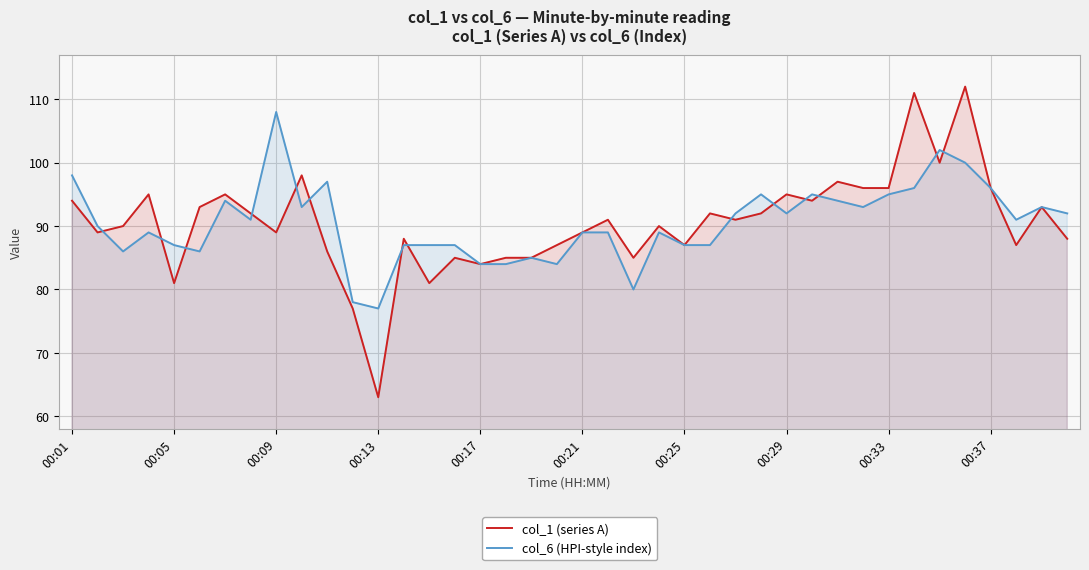

How many series are shown in this chart?

2